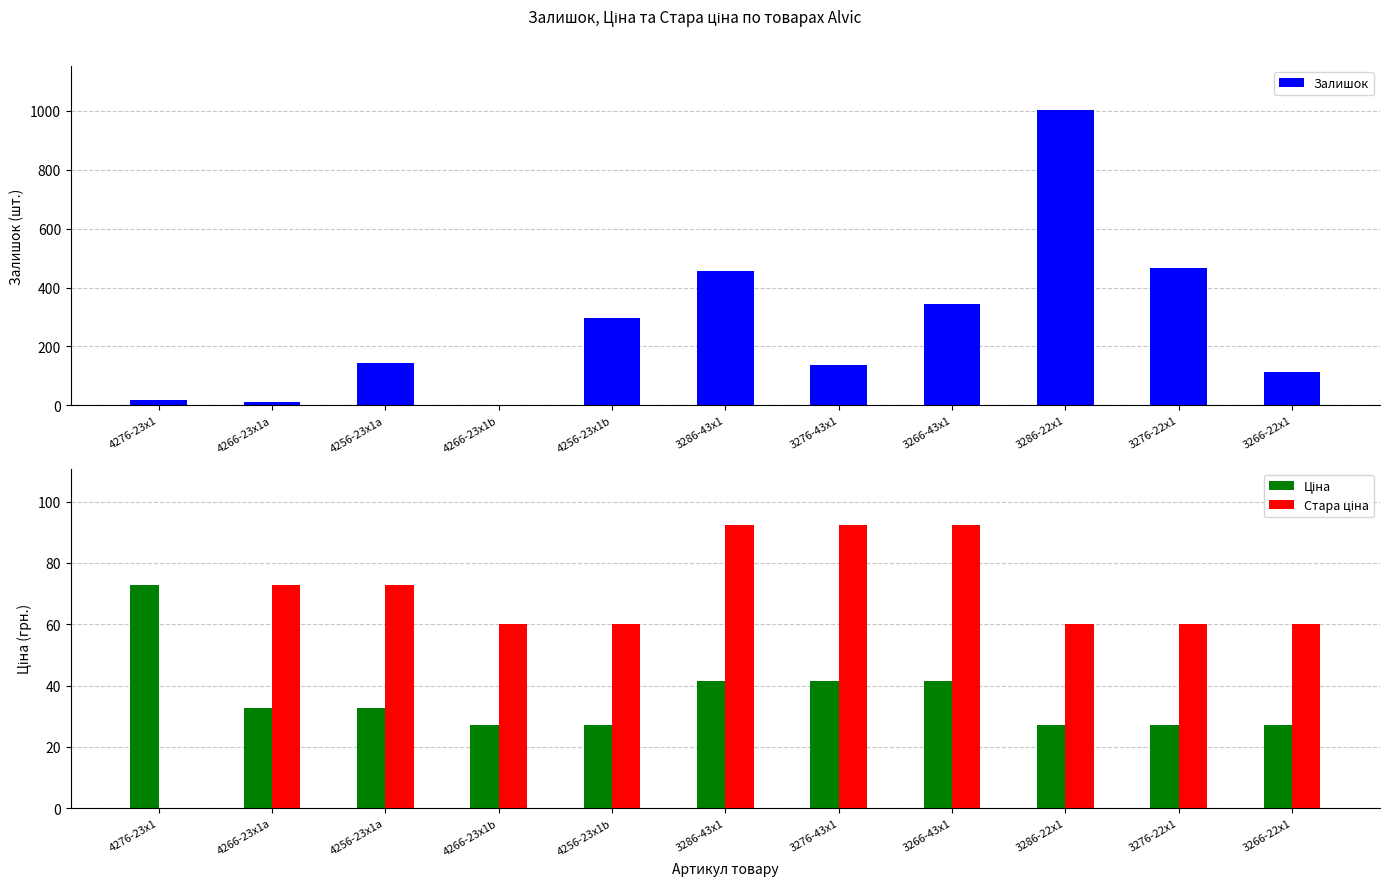

Where is Залишок nearest to the value 502?

3276-22x1